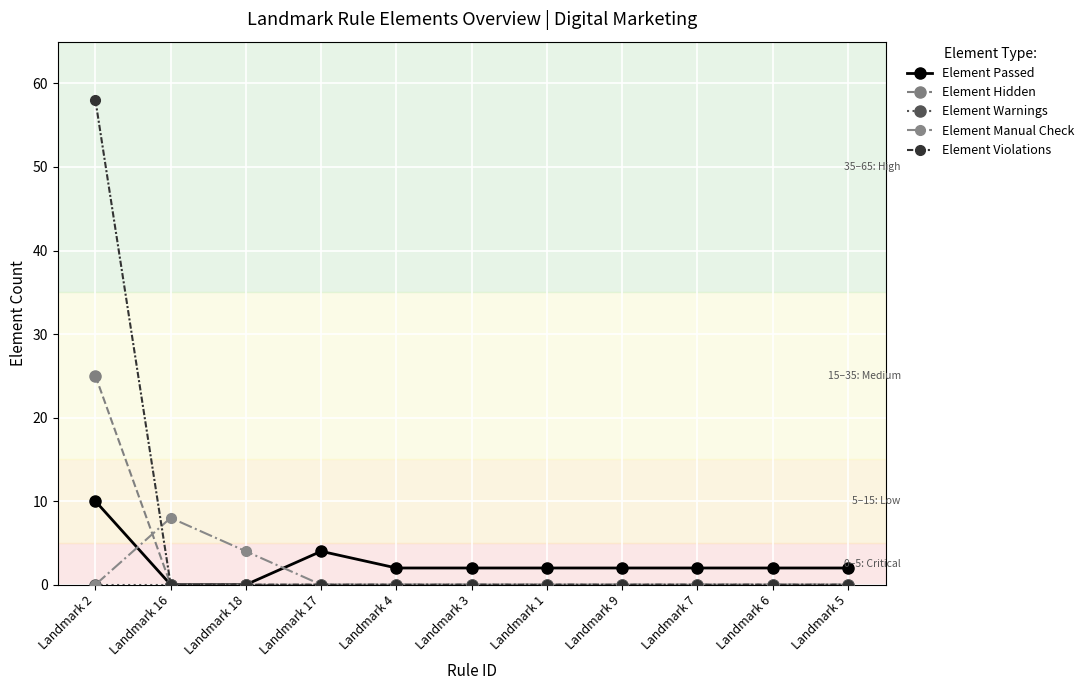

What position from the right is Landmark 4?

7